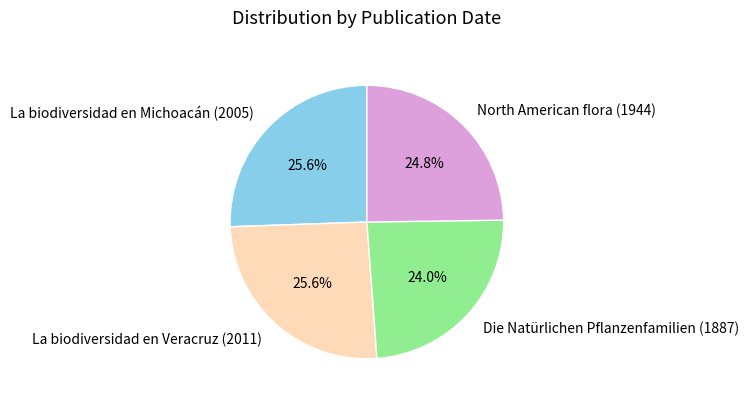

Is there any slice that represents more than half of the pie?

No